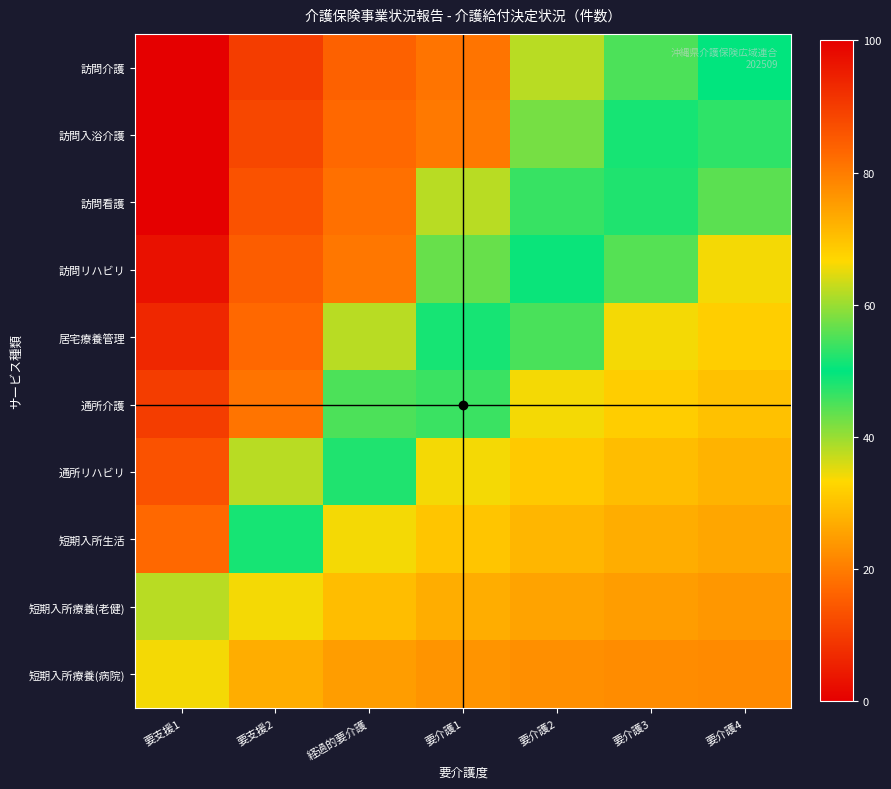

At how many categories does at least one series exceed 93?

1